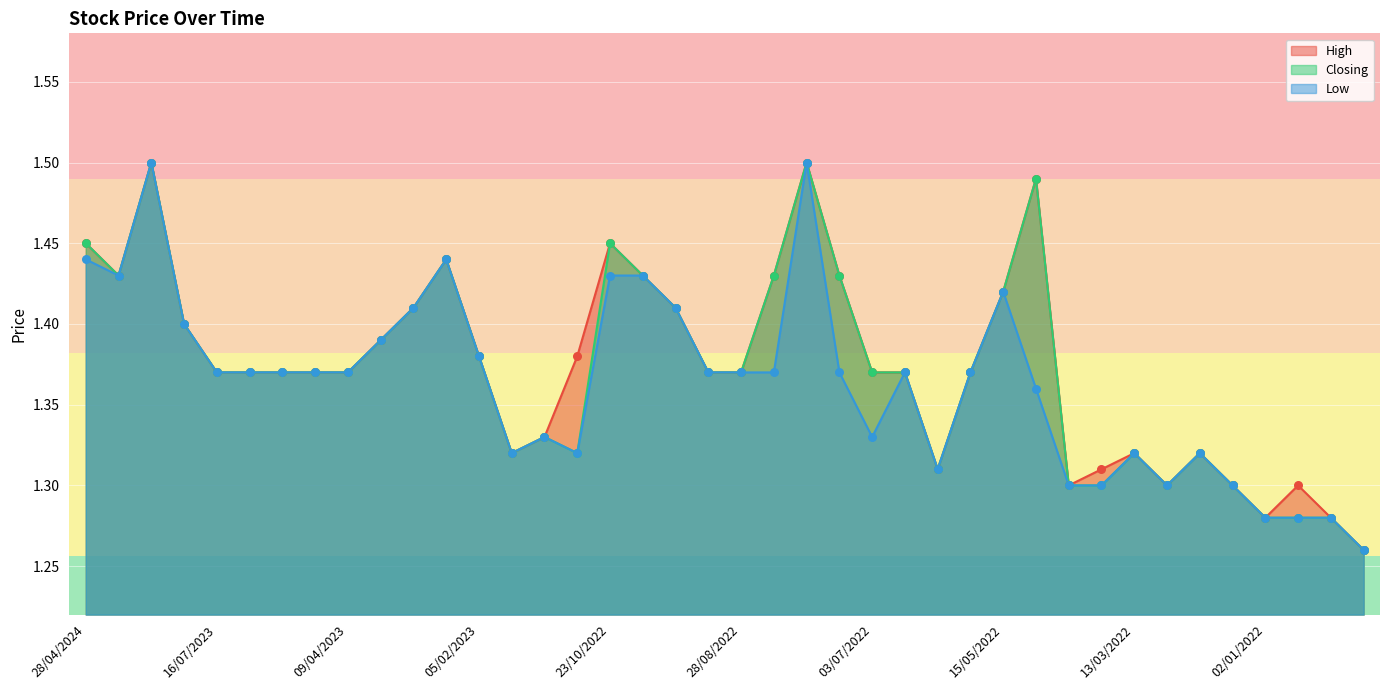

Which series contains the lowest Y value?

High